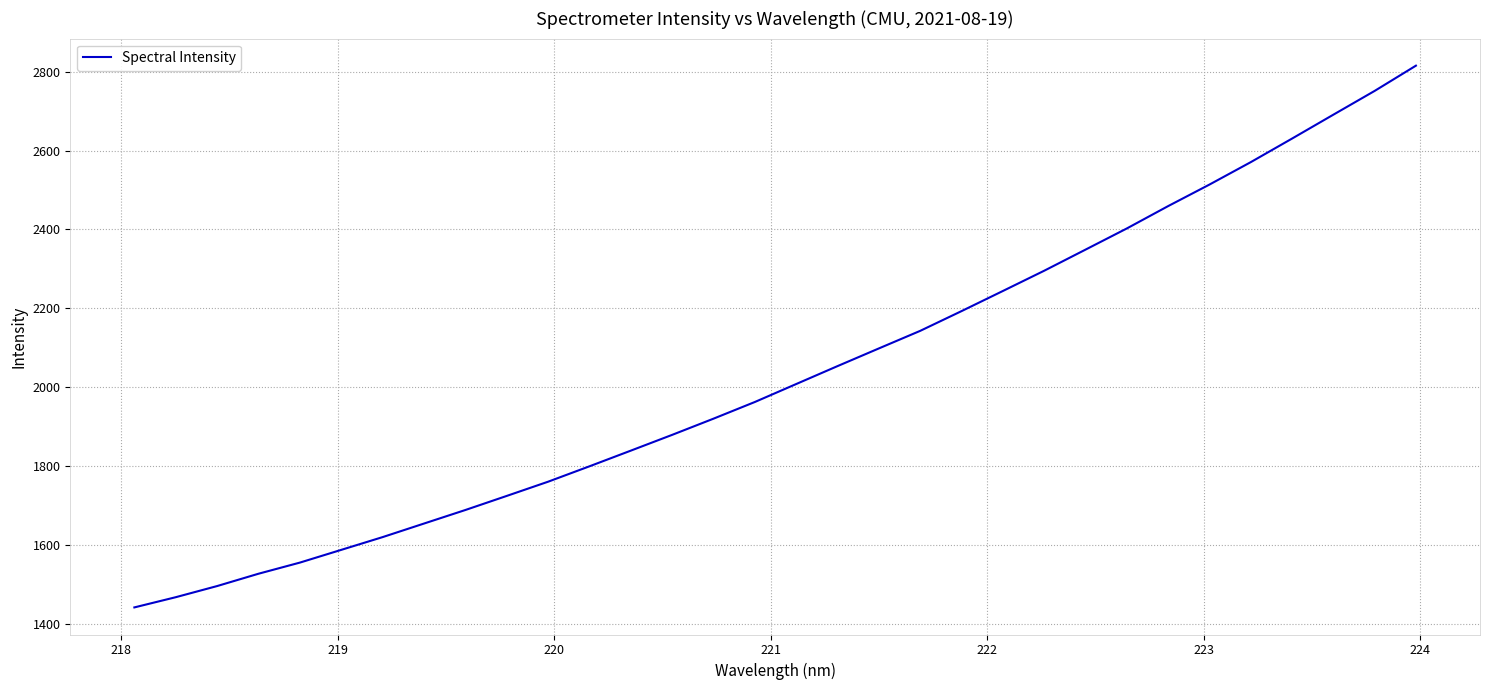

What is the minimum value shown in the chart?

1442.0